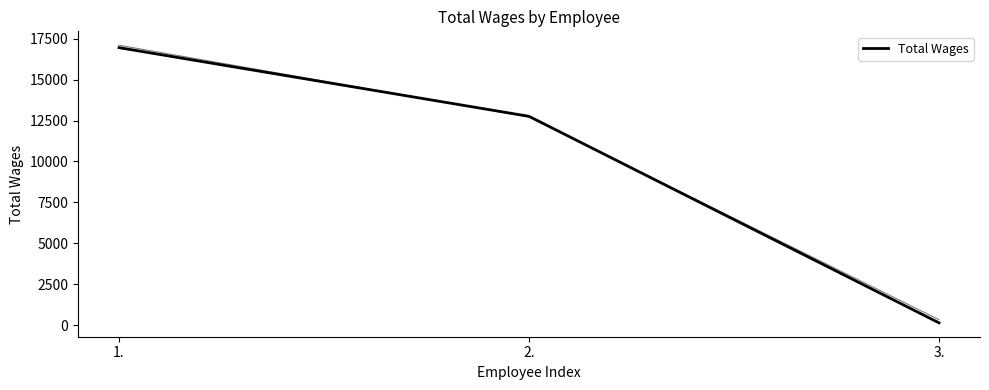

The value at 2. is 18267. True or false?

False